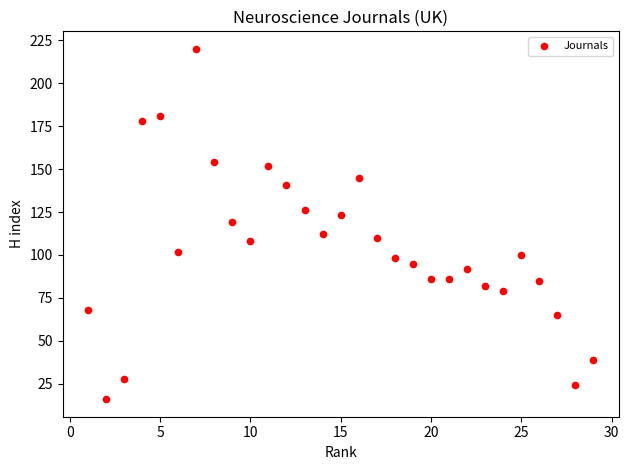

What is the range of Y values (max minus min)?

204